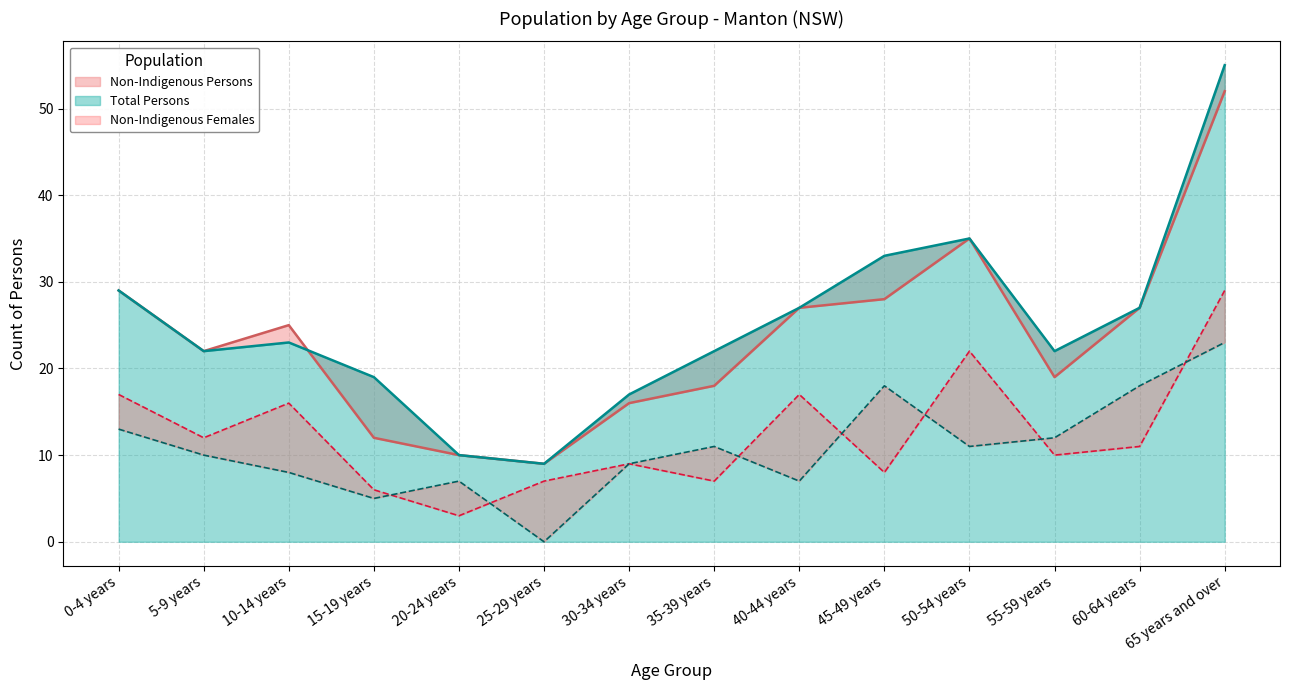

Reading left to right, extract all data points from this chart.

Non-Indigenous Persons: 29	22	25	12	10	9	16	18	27	28	35	19	27	52
Non-Indigenous Females: 17	12	16	6	3	7	9	7	17	8	22	10	11	29
Total Persons: 29	22	23	19	10	9	17	22	27	33	35	22	27	55
Non-Indigenous Males: 13	10	8	5	7	0	9	11	7	18	11	12	18	23